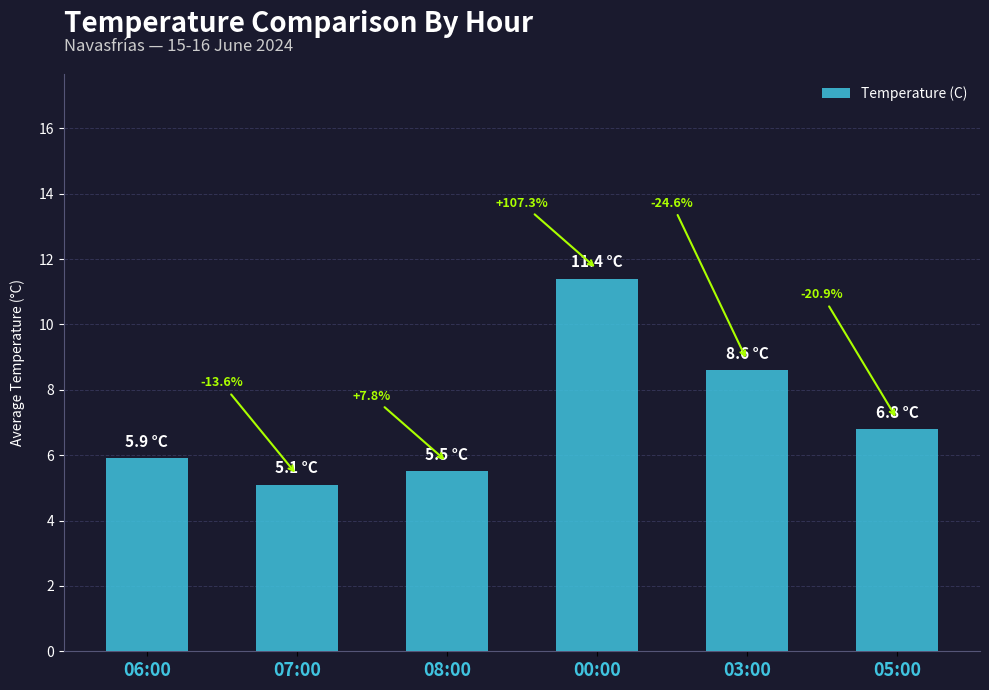

What is the label of the 6th bar from the left?

05:00